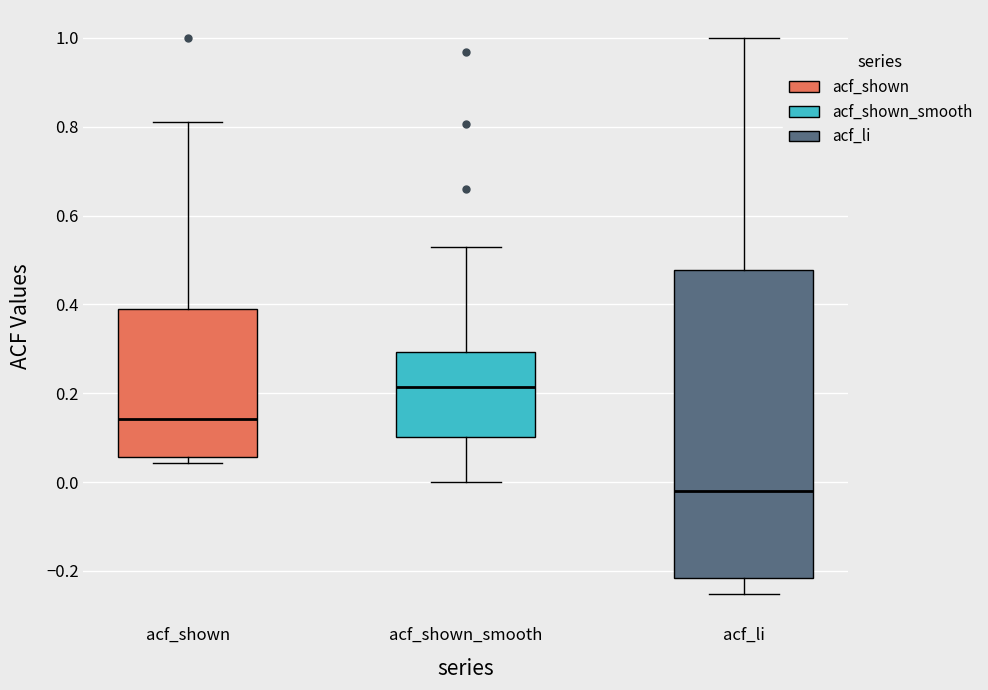

Which box is the tallest, from its lower edge to its upper edge?

acf_li